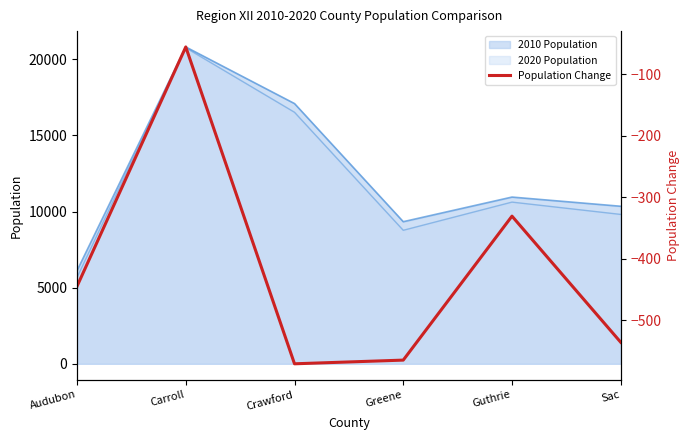

What is the average value?

-417